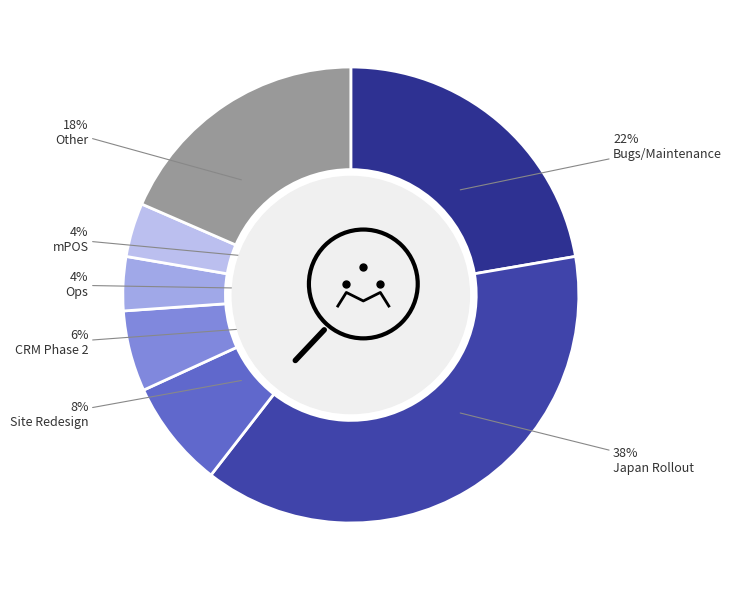

Count the number of slices in the pie.

7